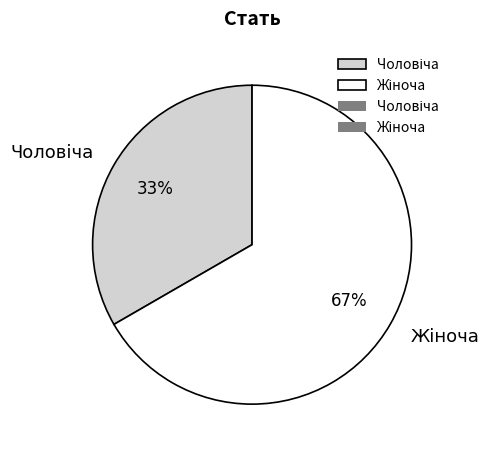

To the nearest percent, what is the average slice percentage?

50%